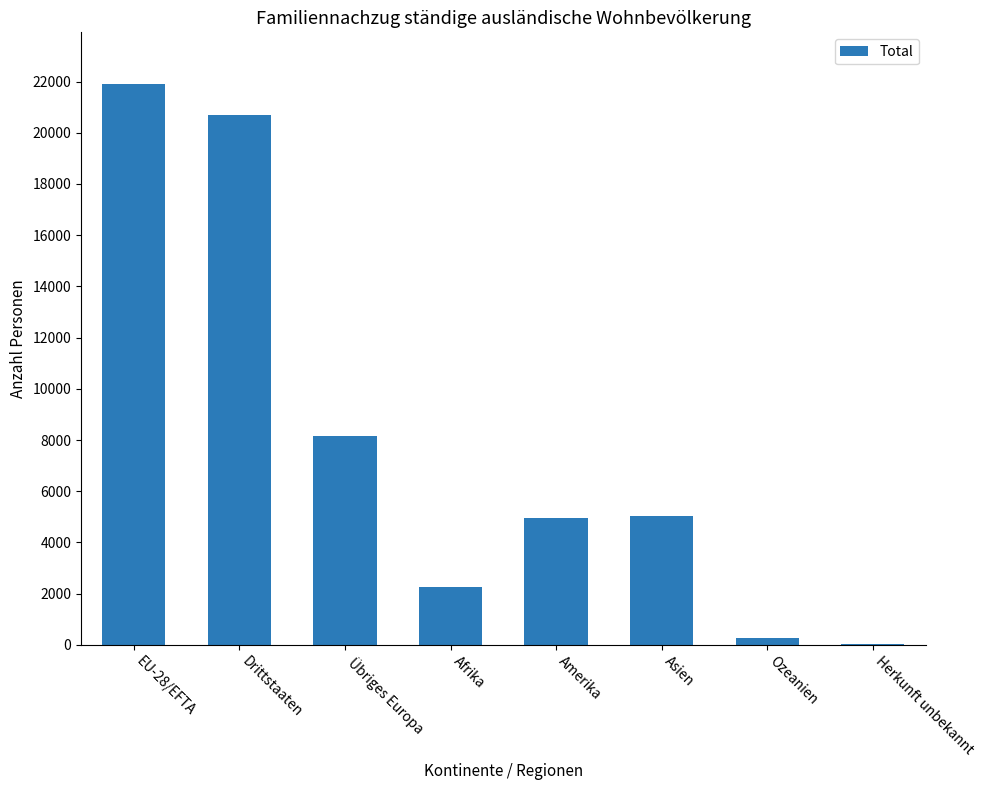

Approximately how many times larger is the value at Asien compared to Afrika?

2.2